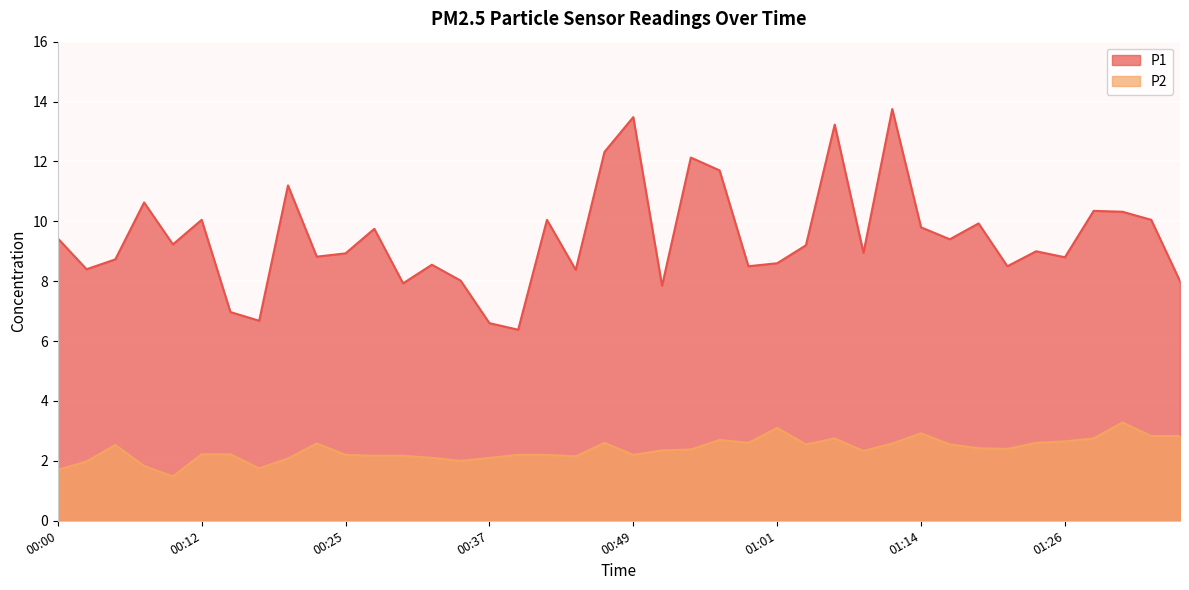

Is the value of P1 at 00:44 greater than the value of P2 at 00:07?

Yes